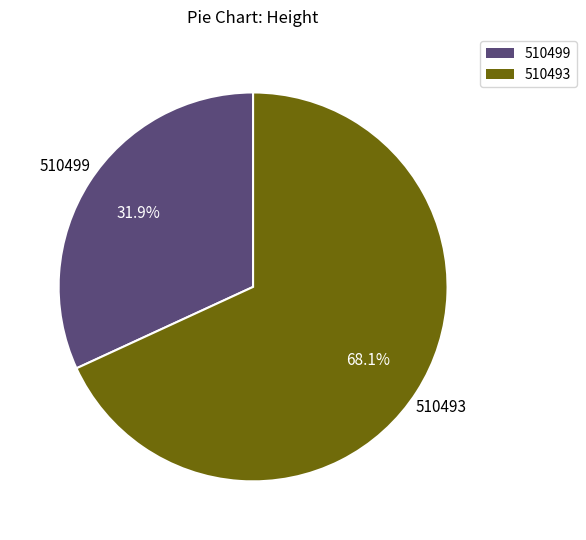

What portion of the pie excludes 510493?

31.9%